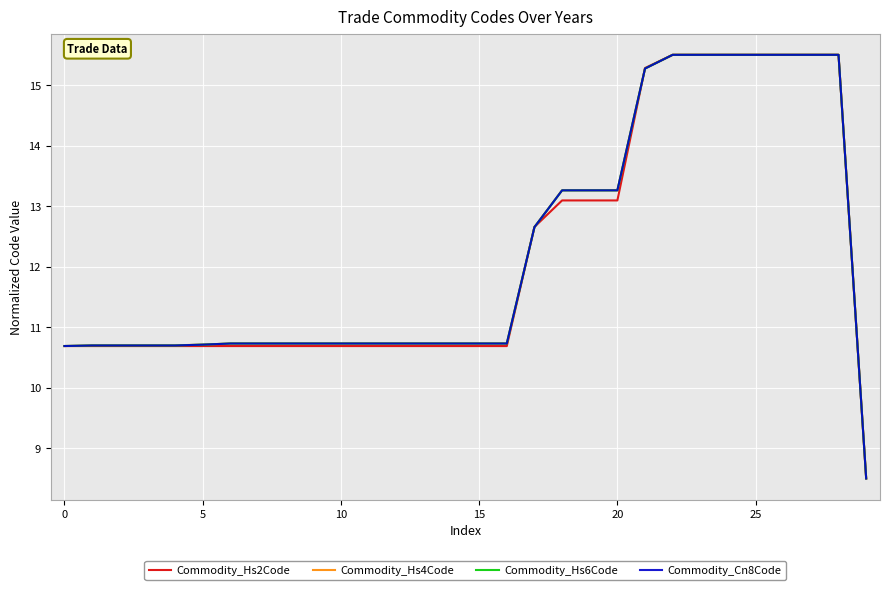

What is the greatest value displayed?

15.5